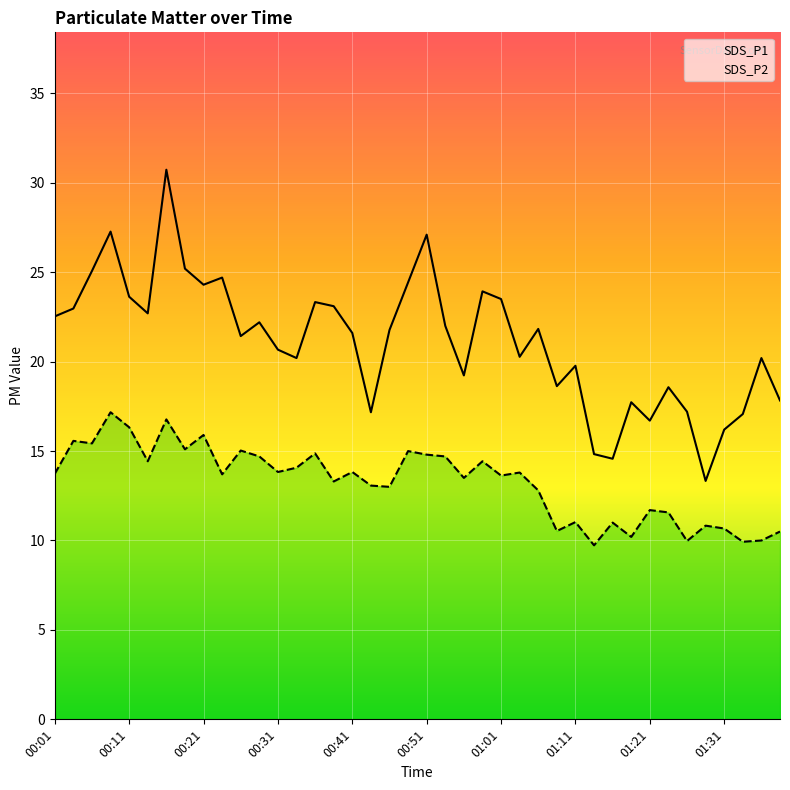

List the series in order of their peak value, highest first.

SDS_P1, SDS_P2